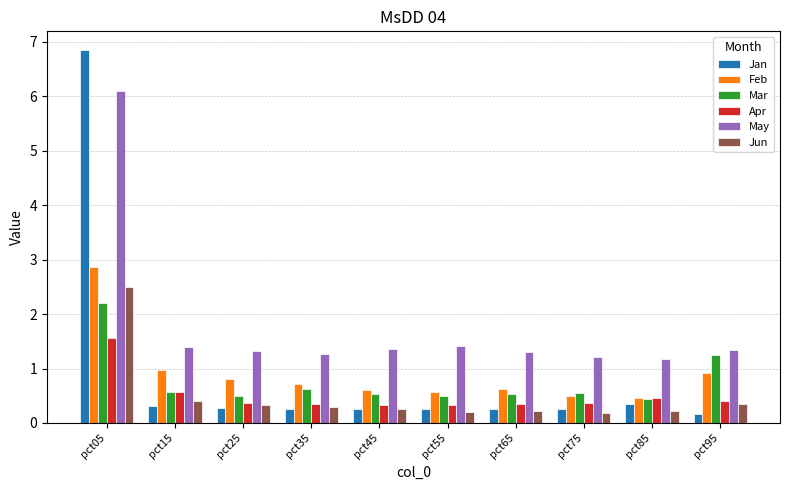

Does the chart contain stacked bars?

No